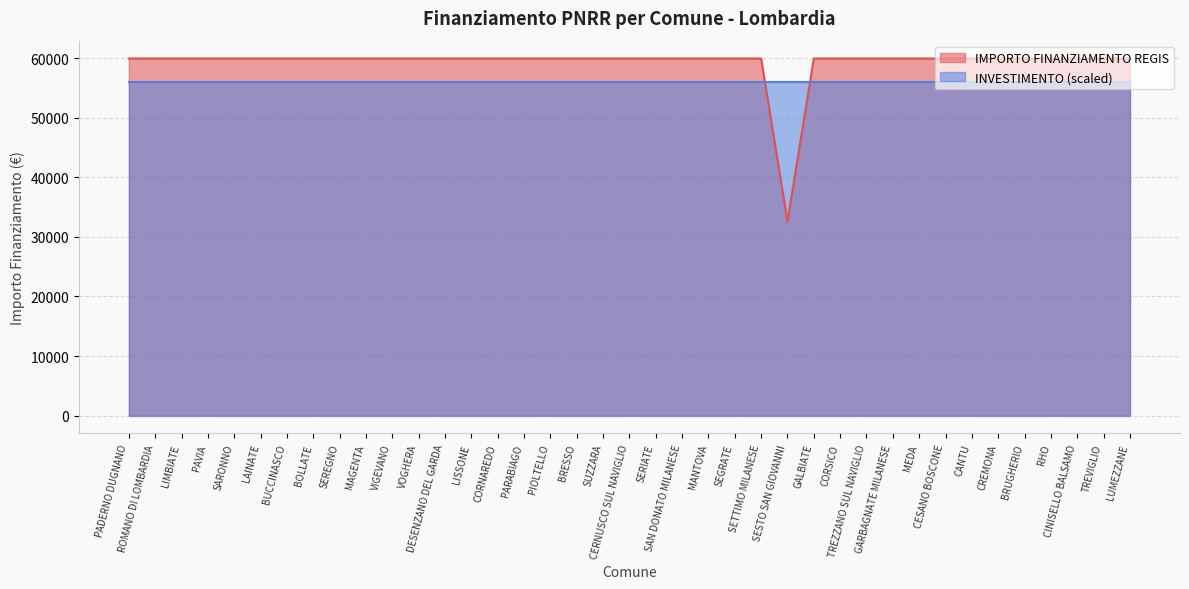

Reading left to right, what are all the values shown in this chart?

59966	59966	59966	59966	59966	59966	59966	59966	59966	59966	59966	59966	59966	59966	59966	59966	59966	59966	59966	59966	59966	59966	59966	59966	59966	32589	59966	59966	59966	59966	59966	59966	59966	59966	59966	59966	59966	59966	59966